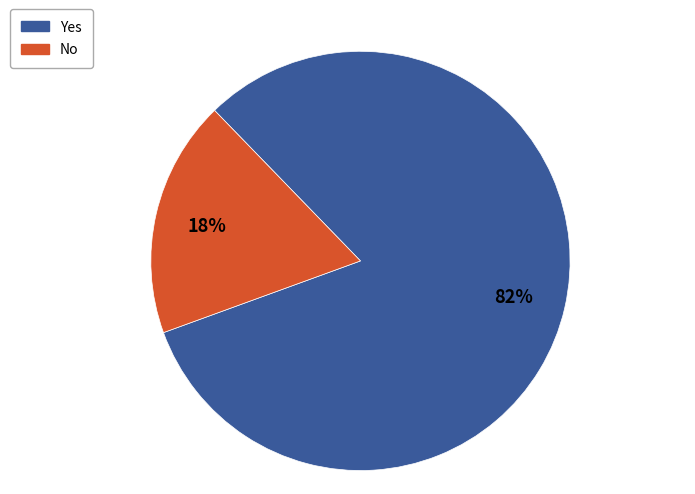

What is the smallest slice in the pie chart?

No